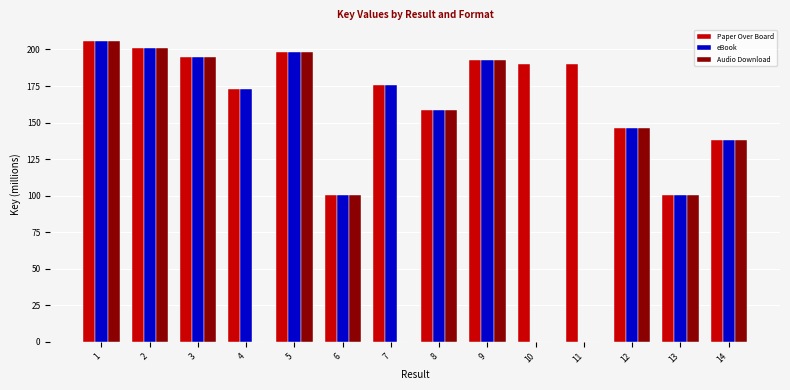

What is the sum of all Paper Over Board values?

2364.5